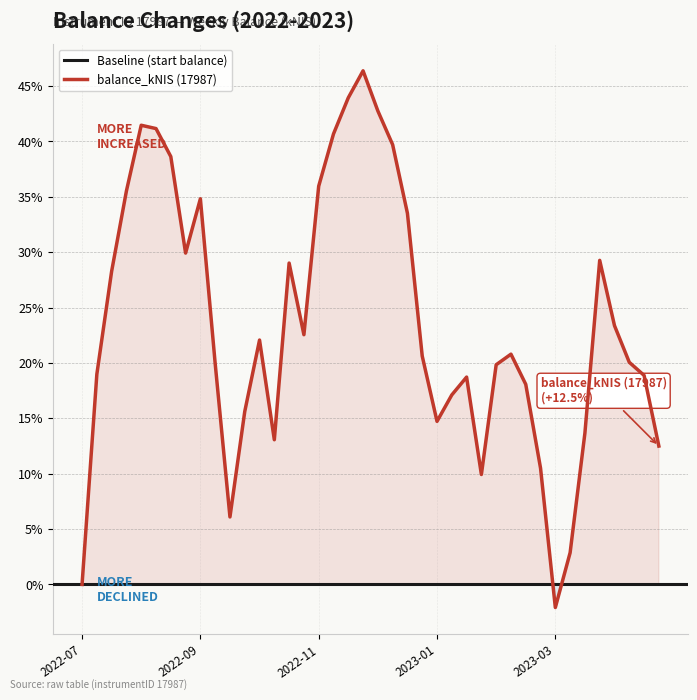

How many data points are above 20?

22